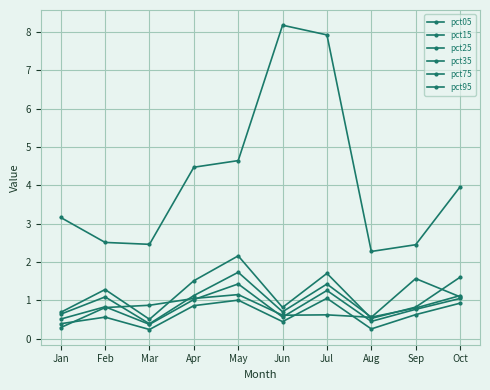

Rank the categories by pct05 value from lowest to highest.

Aug, Sep, Mar, Feb, Jan, Oct, Apr, May, Jul, Jun